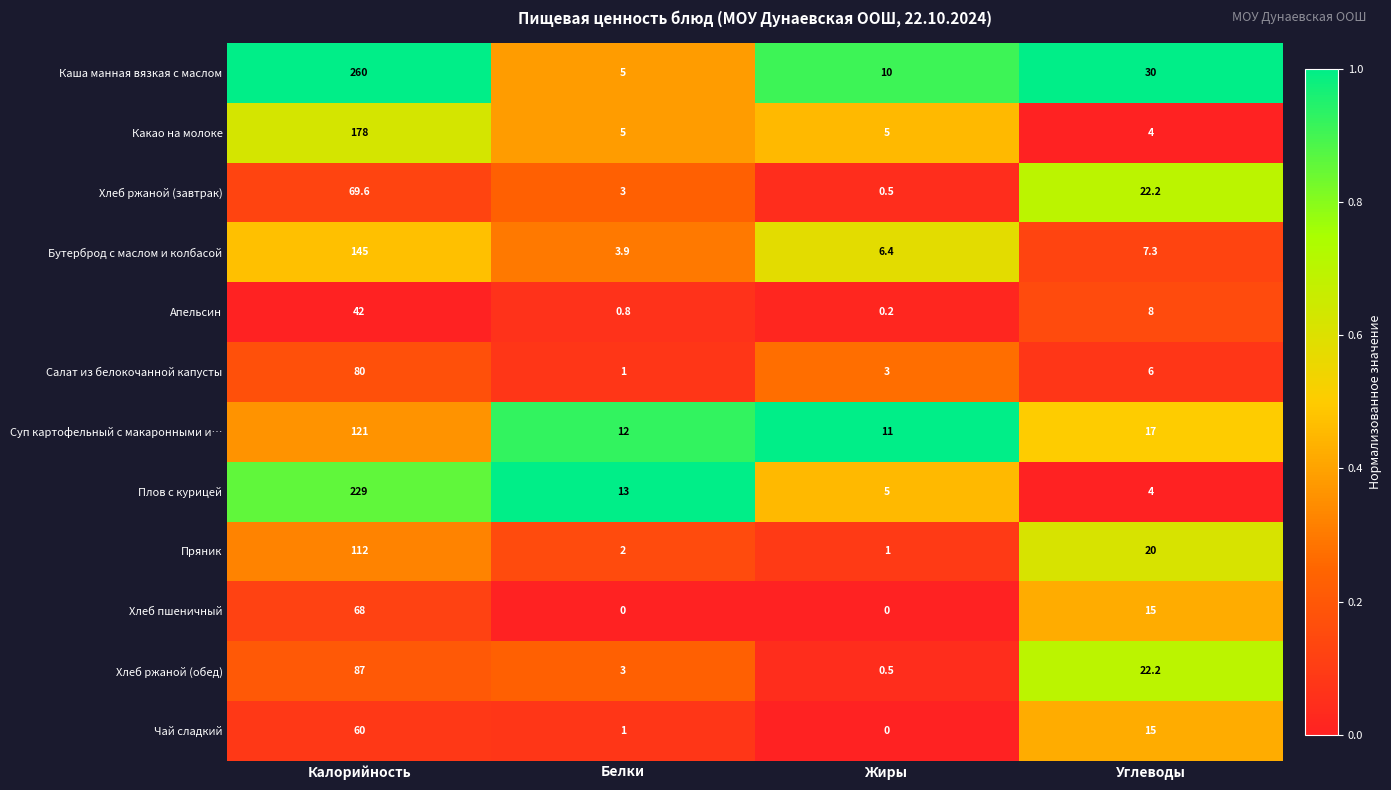

The Хлеб ржаной (обед) series shows 0.5 at Жиры. True or false?

True